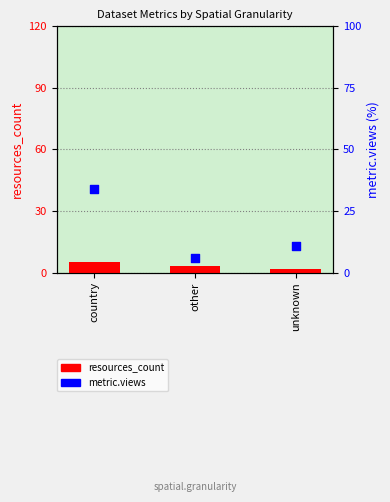

Which series has the largest total across all categories?

metric.views